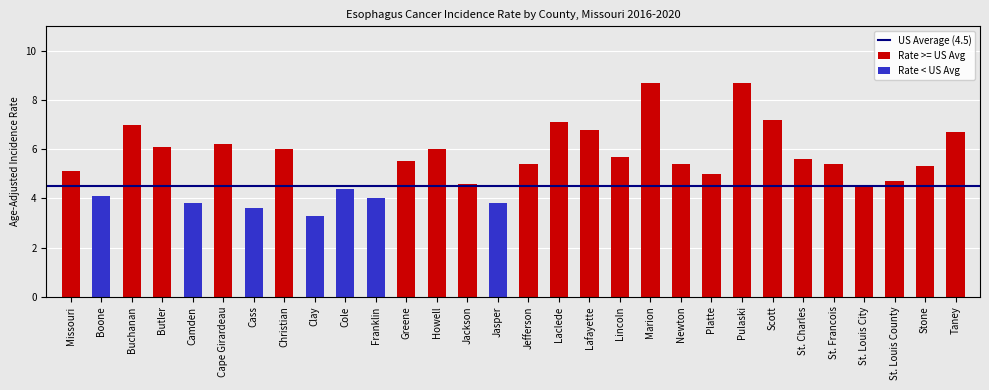

How many distinct data groups are displayed?

2